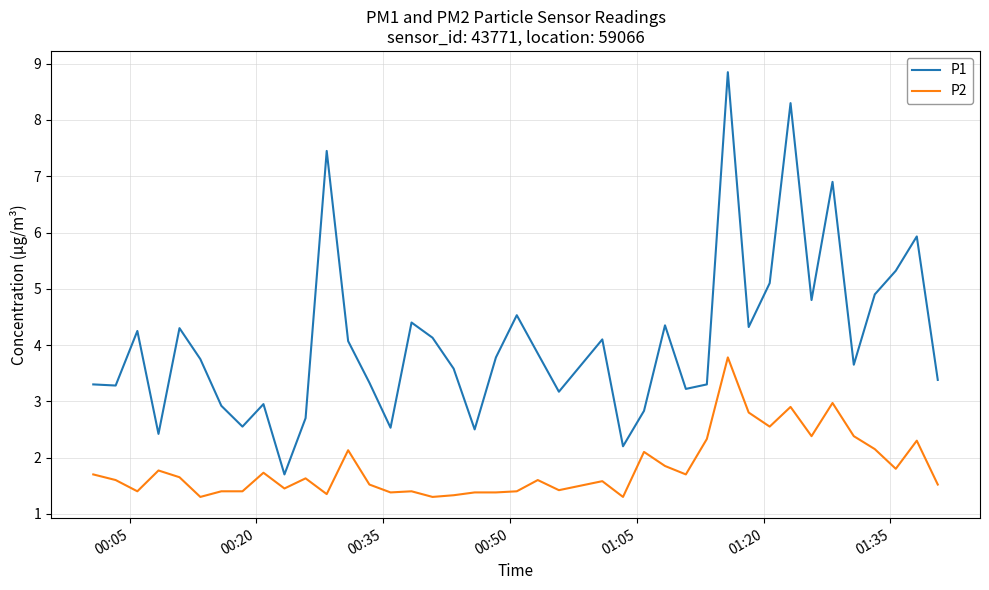

True or false: P1 and P2 cross at least once.

False